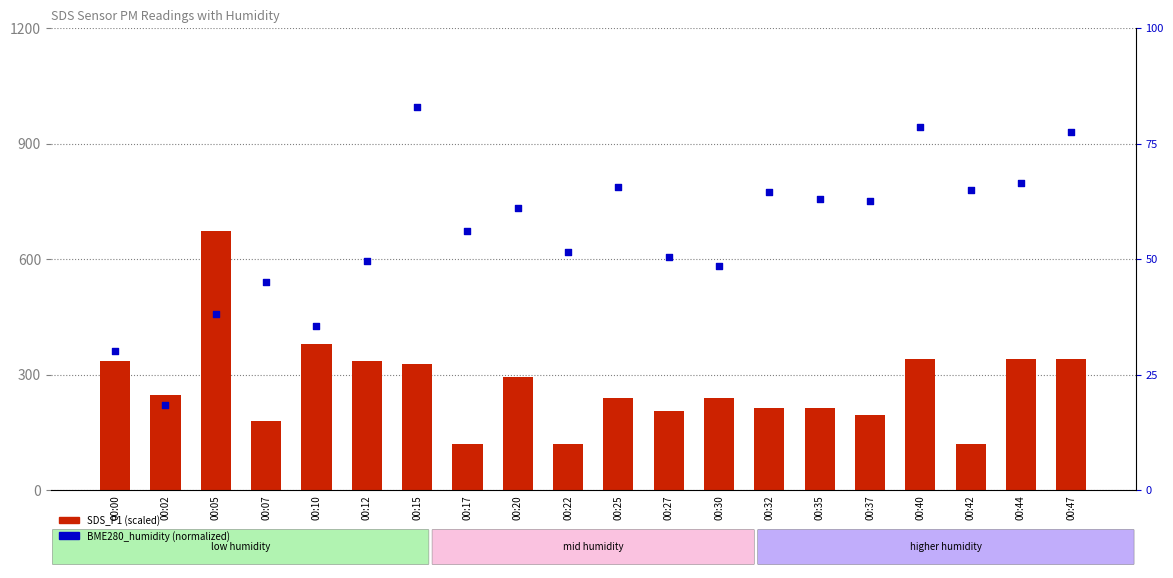

What is the total value across all series at 00:10?

415.5